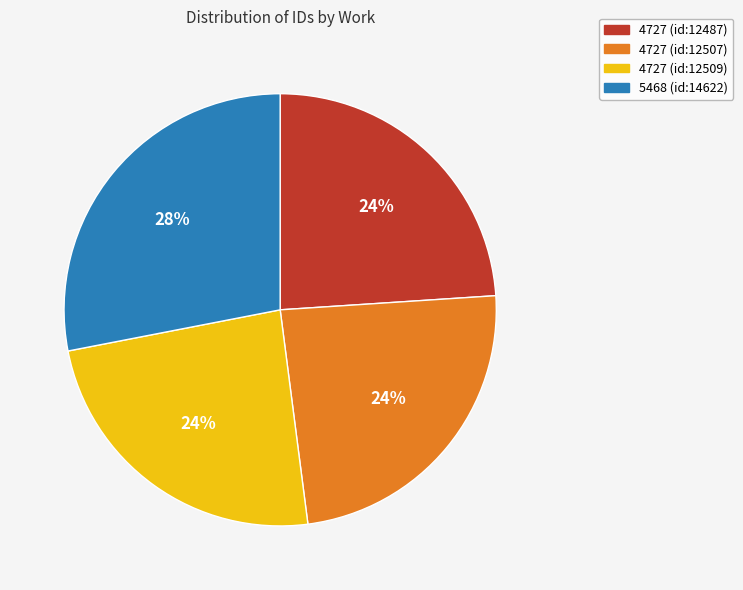

Is 4727 (id:12509) the majority of the pie?

No